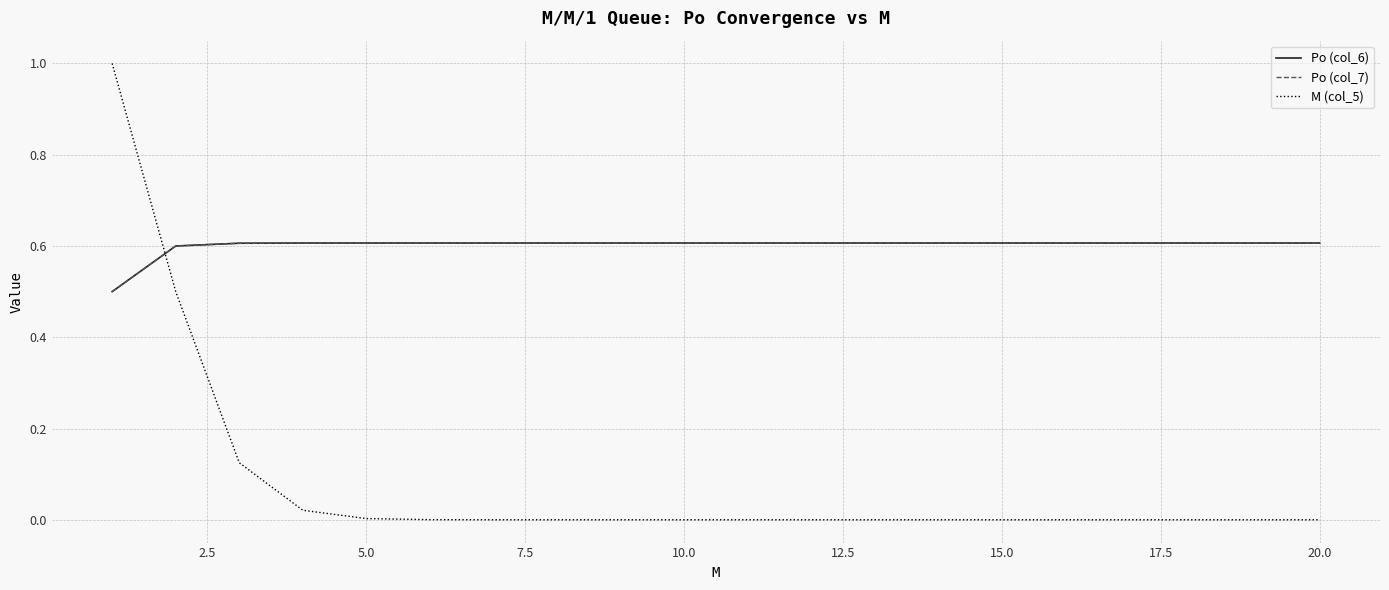

Does the chart display data point markers on the line(s)?

No